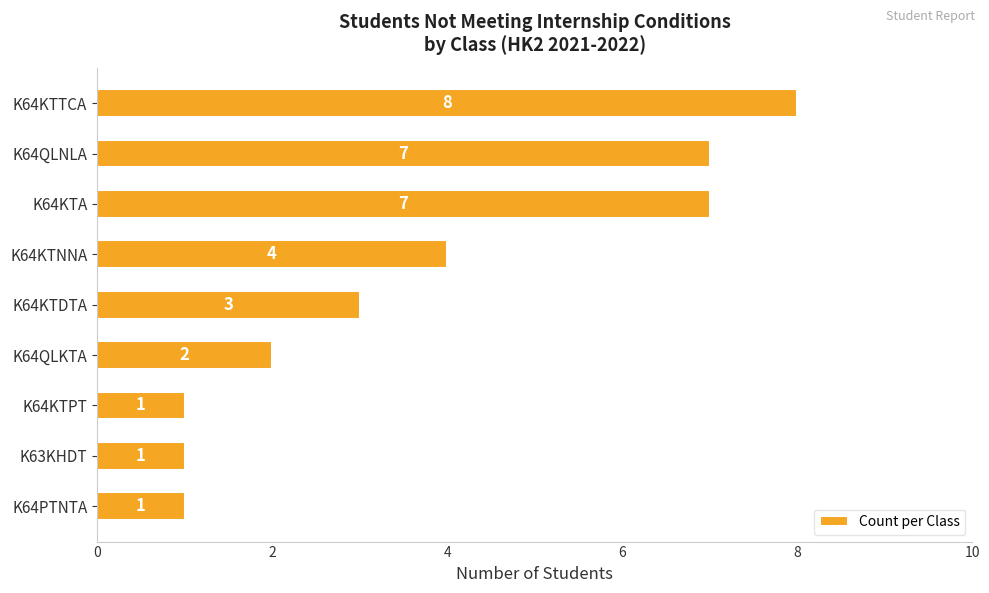

What is the smallest value displayed?

1